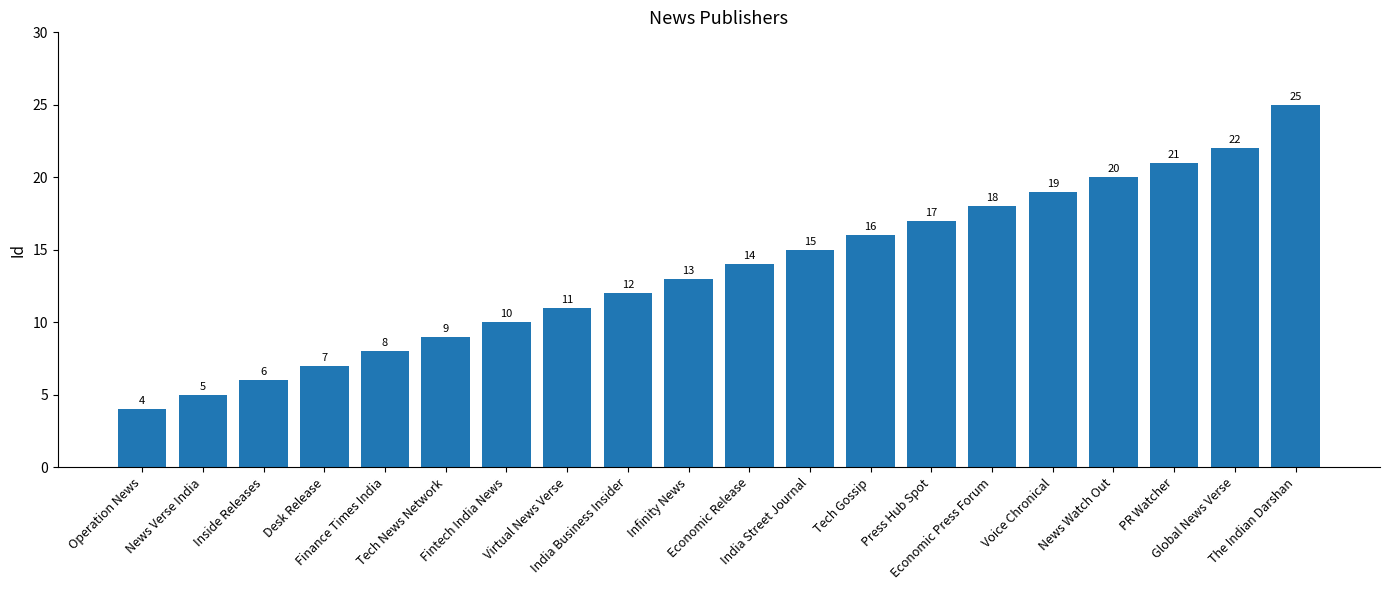

What is the sum of all values?

272